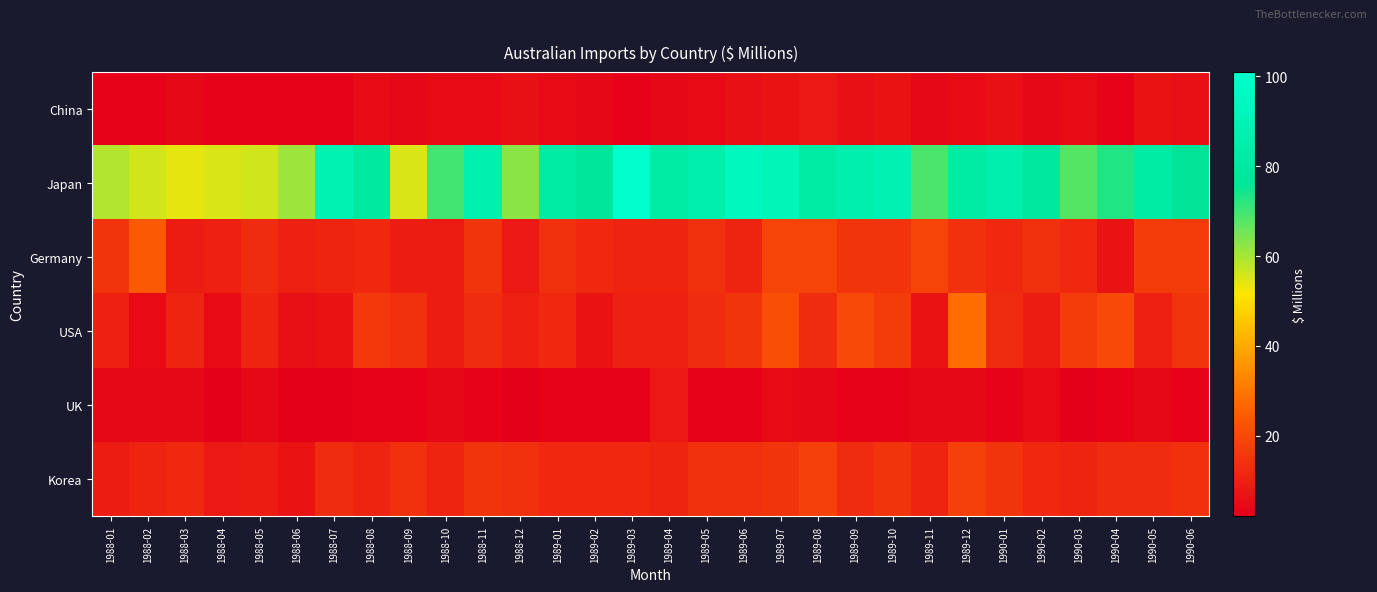

Which label corresponds to the largest value in the chart?

1989-03